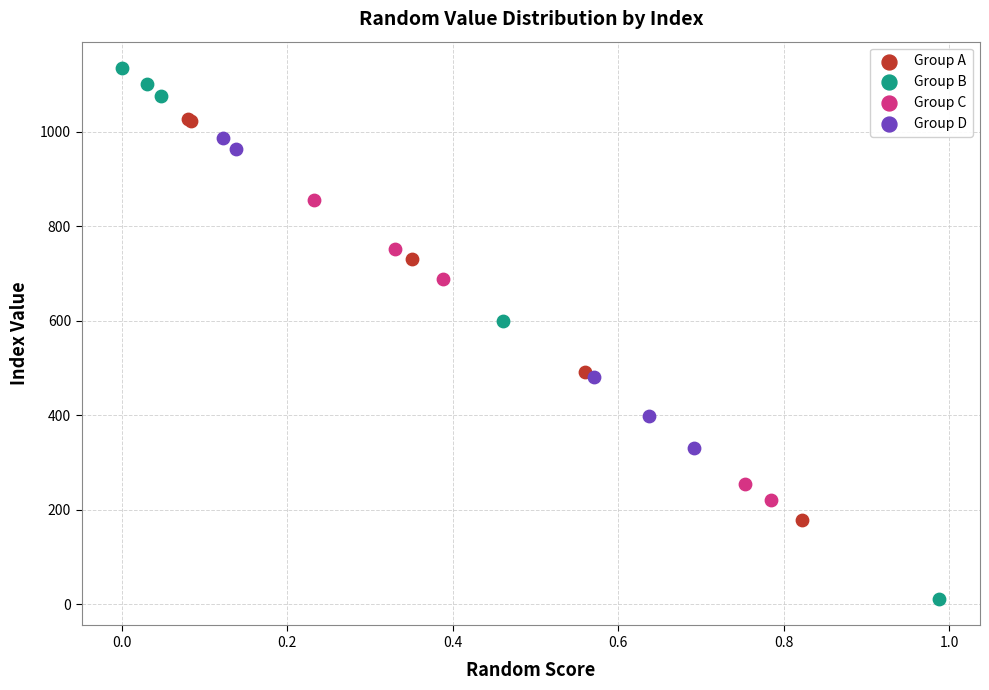

What are all the series names shown in the legend?

Group A, Group B, Group C, Group D